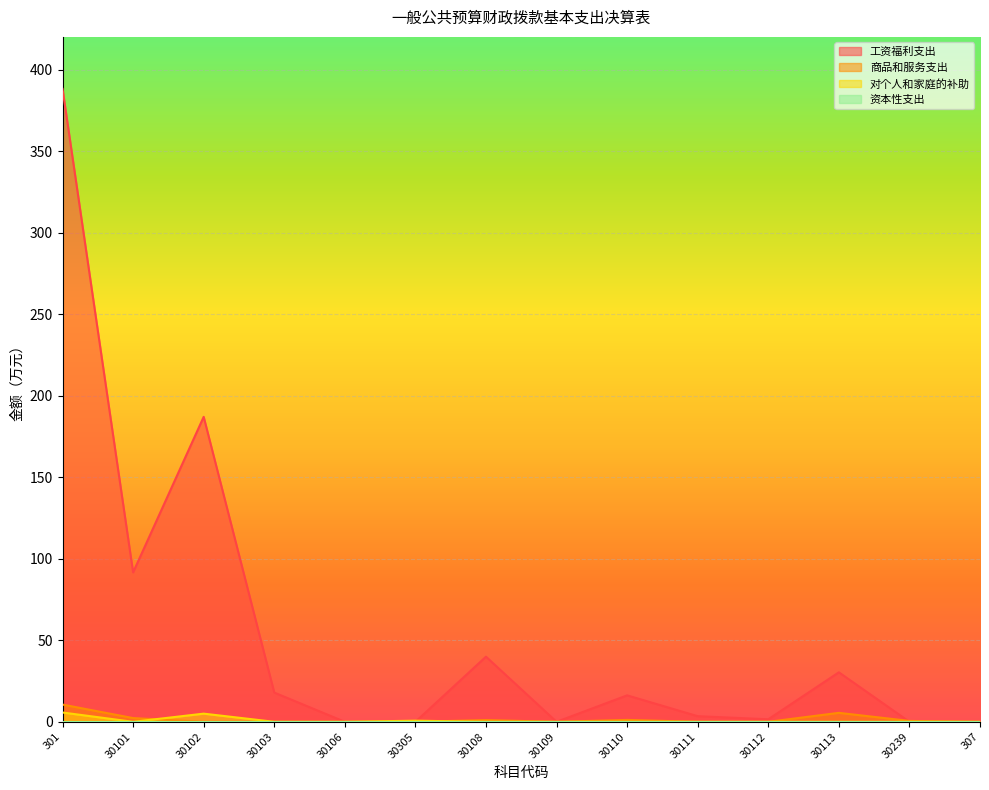

What is the difference between the second highest and second lowest values in the 对个人和家庭的补助 series?

5.0